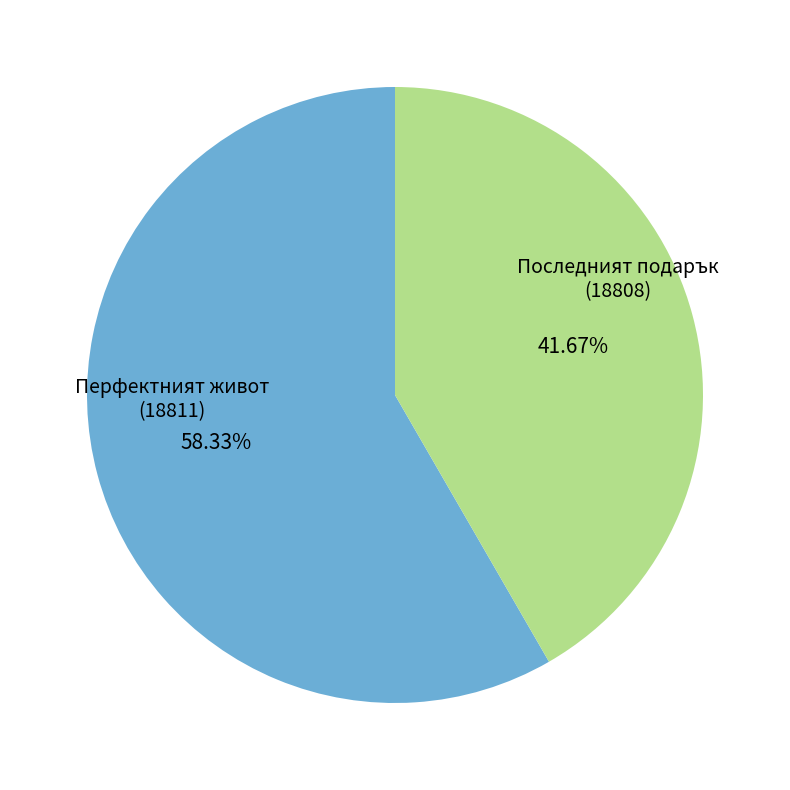

How many segments does this pie chart have?

2